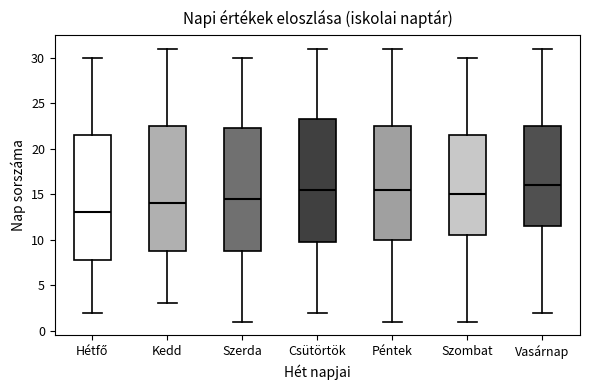

Reading left to right, transcribe this box plot: for each box, give where its median line is, the range the box spans, and where its two whiskers end, as read against the y-axis. The values are not printed on the chart, so give them approximately, as read against the axis.

Hétfő: median 13.0, box 8.0 to 21.5, whiskers 2.0 to 30.0
Kedd: median 14.0, box 9.0 to 22.5, whiskers 3.0 to 31.0
Szerda: median 14.5, box 9.0 to 22.5, whiskers 1.0 to 30.0
Csütörtök: median 15.5, box 10.0 to 23.5, whiskers 2.0 to 31.0
Péntek: median 15.5, box 10.0 to 22.5, whiskers 1.0 to 31.0
Szombat: median 15.0, box 10.5 to 21.5, whiskers 1.0 to 30.0
Vasárnap: median 16.0, box 11.5 to 22.5, whiskers 2.0 to 31.0